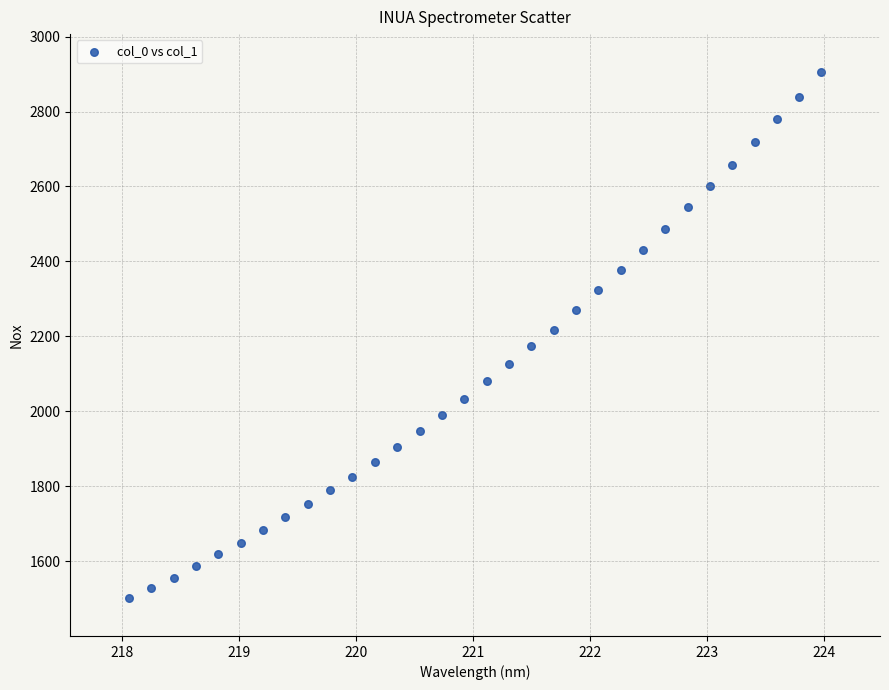

What is the range of Y values (max minus min)?

1405.2